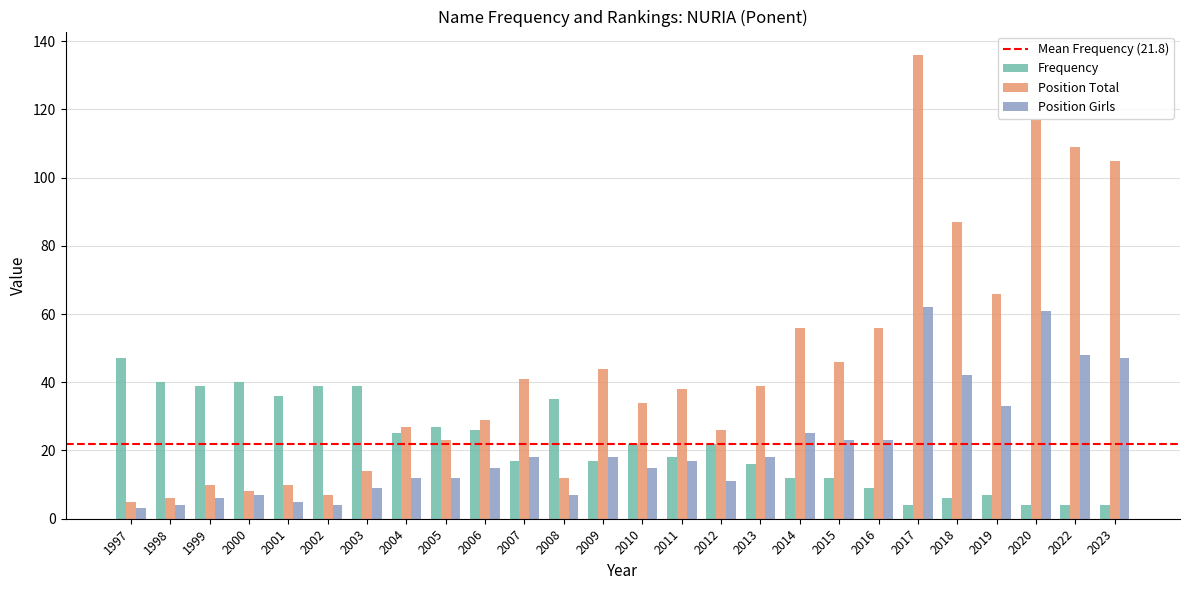

What is the value of the Position Girls bar at the 1st from the left?

3